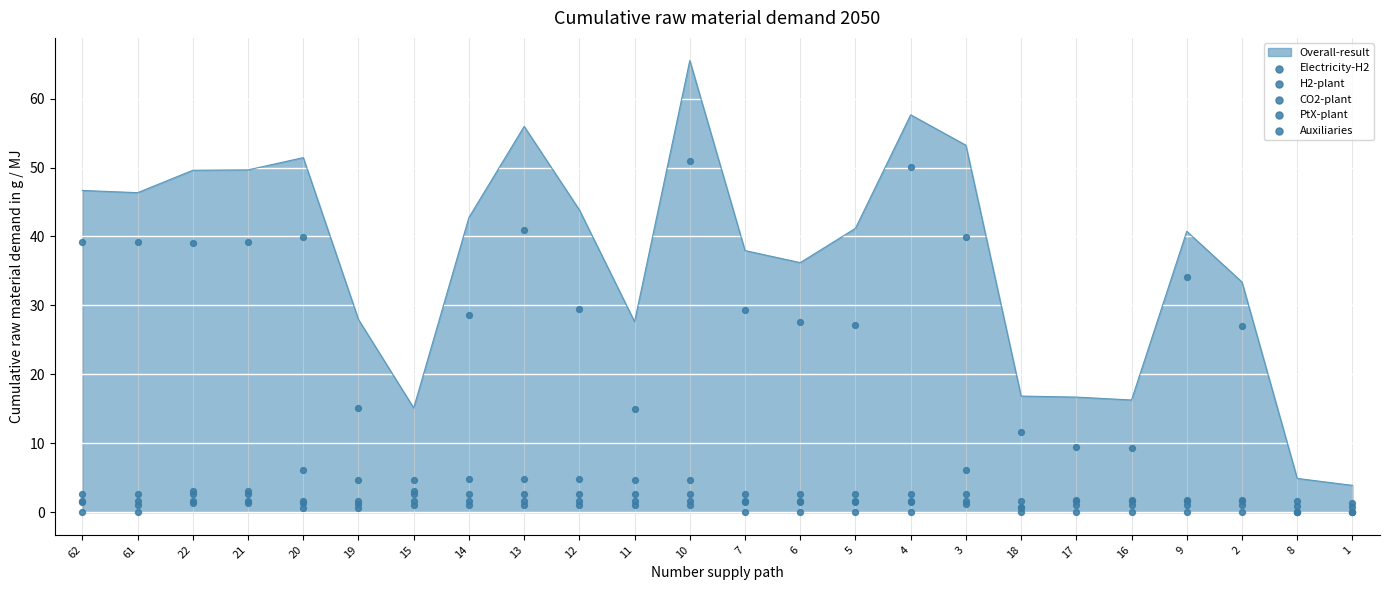

At which label does Overall-result reach its peak?

10